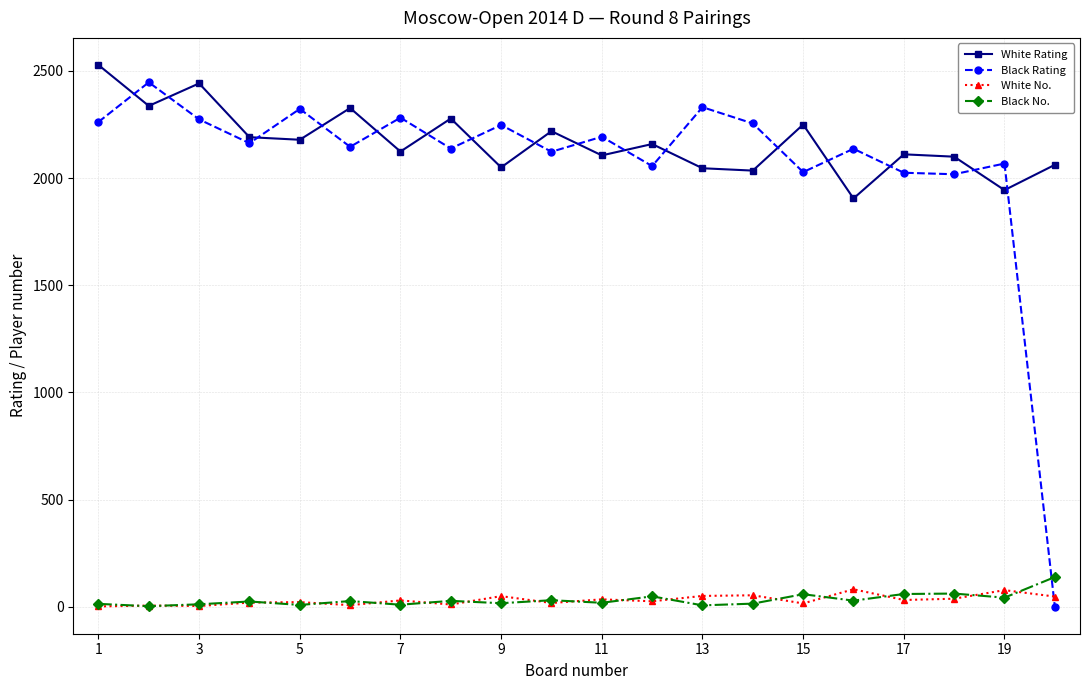

What is the highest value of the White No. series?

81